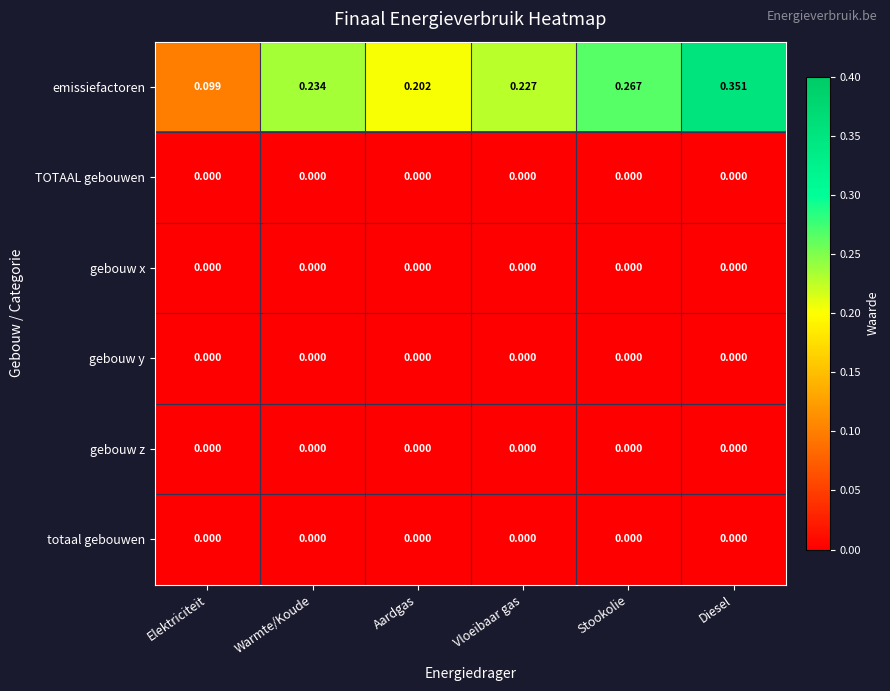

Which series changed the most between Vloeibaar gas and Diesel?

emissiefactoren